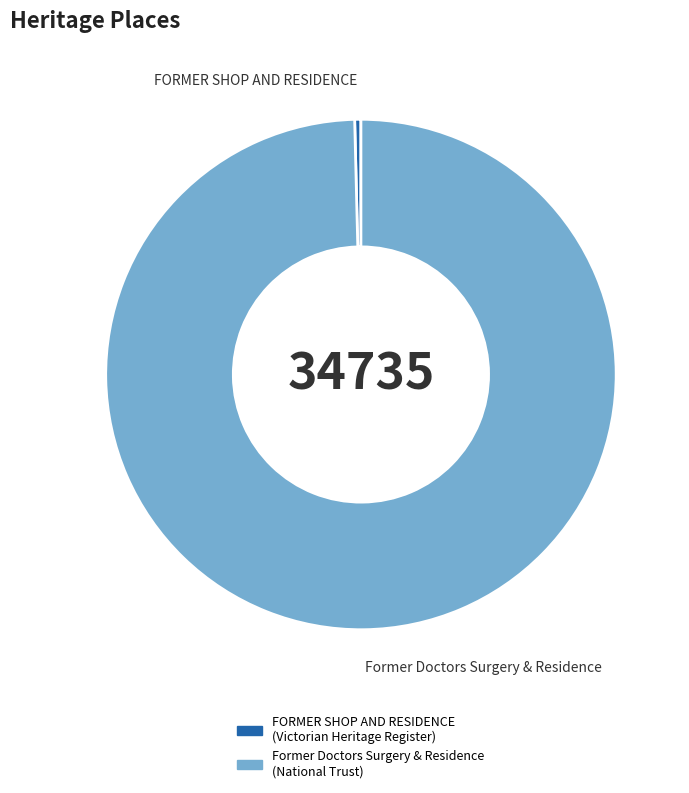

Which category has the smallest portion of the pie?

FORMER SHOP AND RESIDENCE